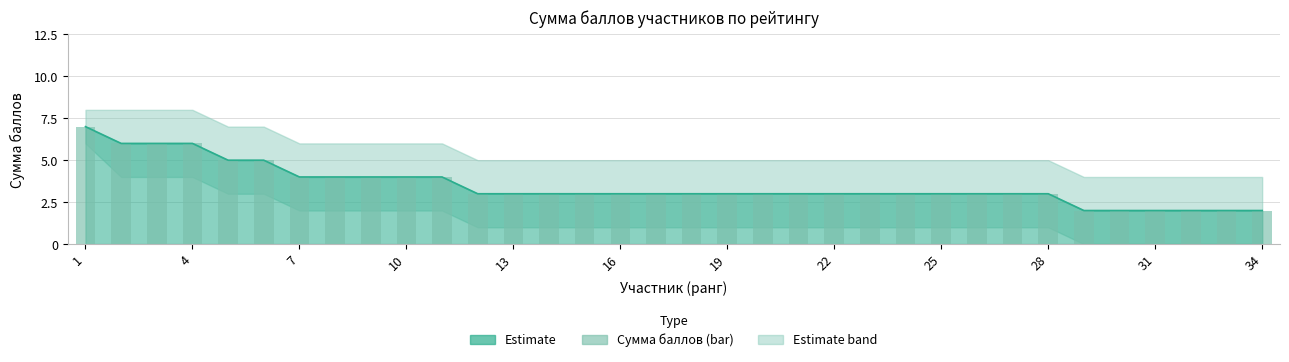

What is the sum of all values?

118